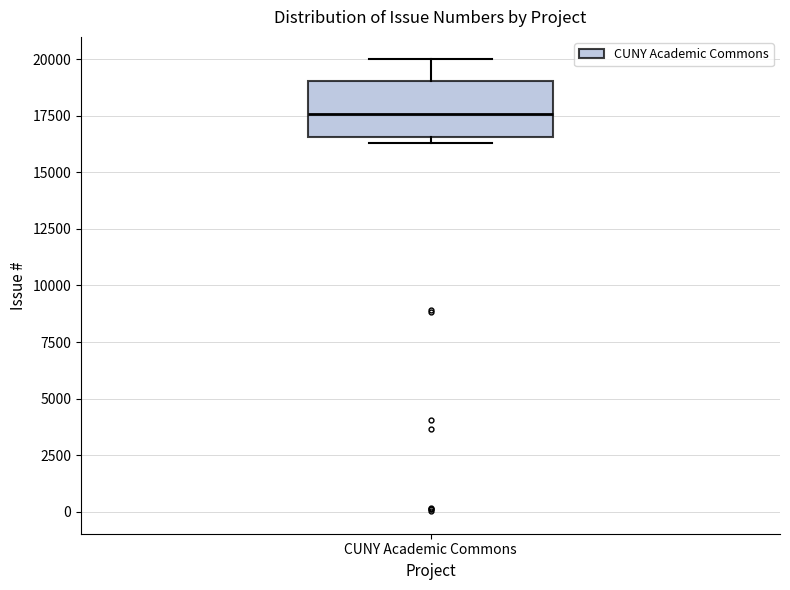

Transcribe this box plot: give where the median line is, the range the box spans, and where the two whiskers end, as read against the y-axis. The values are not printed on the chart, so give them approximately, as read against the axis.

median 17500, box 16500 to 19000, whiskers 16500 (just below the box's lower edge) to 20000